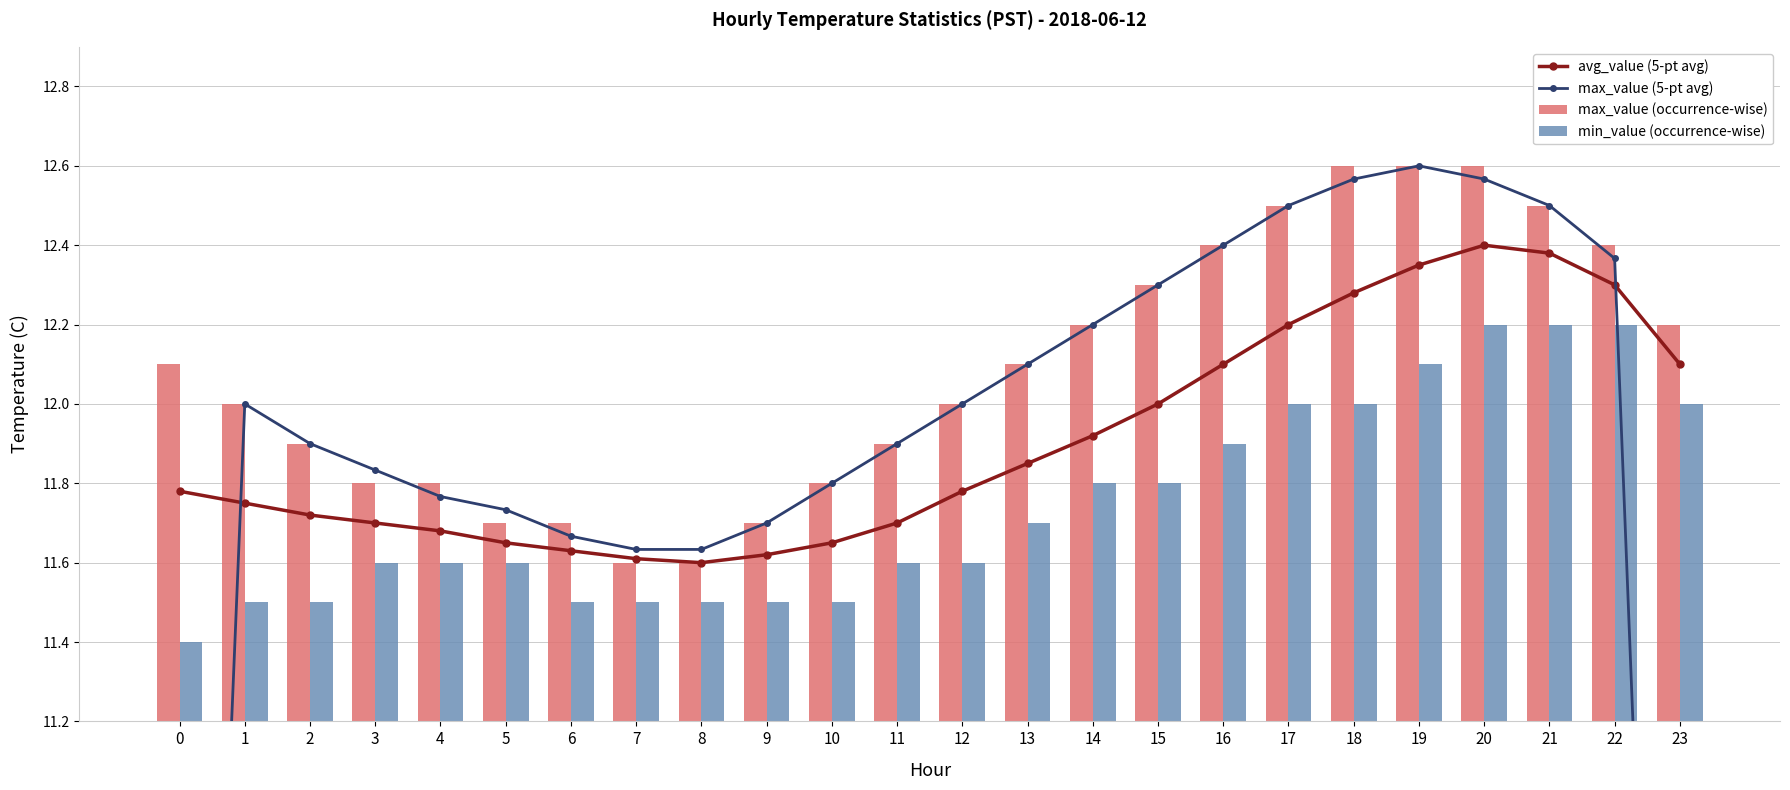

What is the difference between the highest and lowest values at 15?

0.5